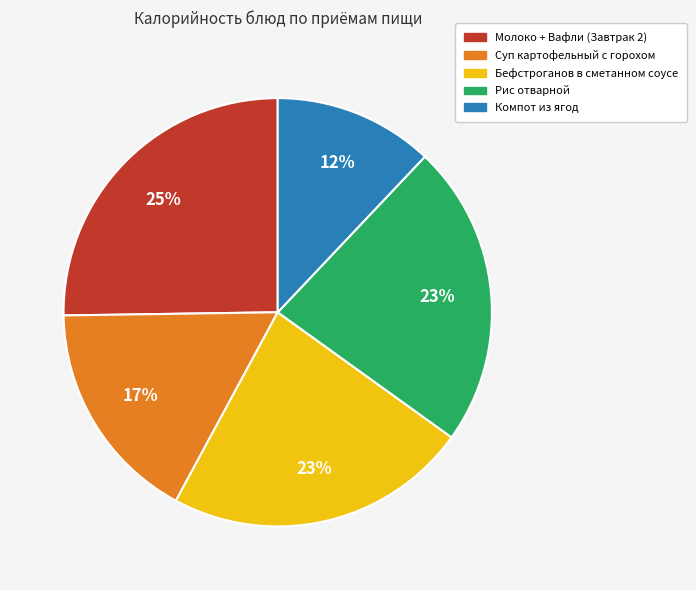

Between Компот из ягод and Молоко + Вафли (Завтрак 2), which is larger?

Молоко + Вафли (Завтрак 2)